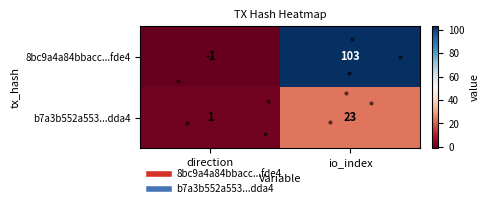

Between direction and io_index, which series saw the biggest shift?

8bc9a4a84bbacc...fde4